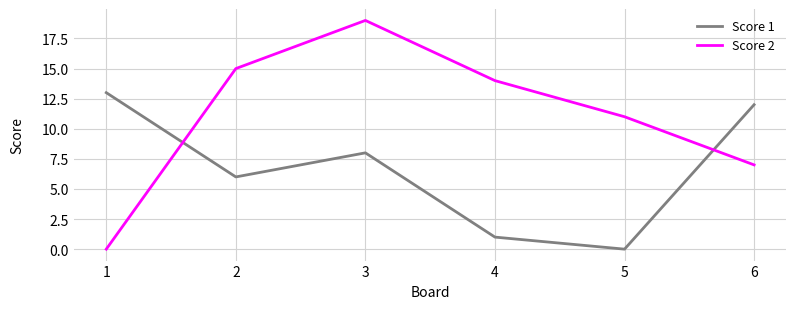

How many lines are shown in the chart?

2